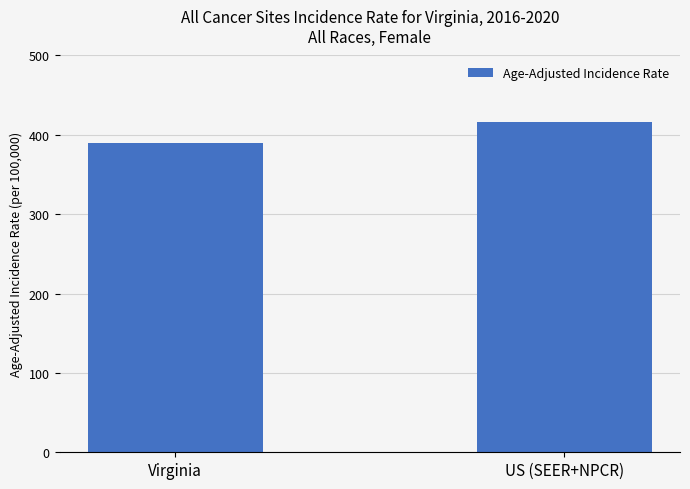

What is the value of the 1st bar from the left?

389.3